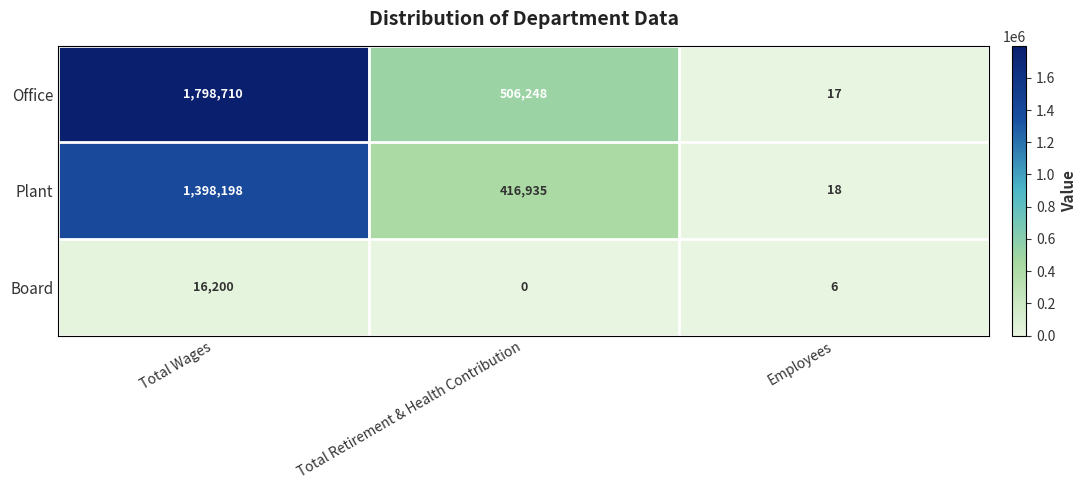

Reading right to left, extract all data points from this chart.

Office: 17	506248	1798710
Plant: 18	416935	1398198
Board: 6	0	16200